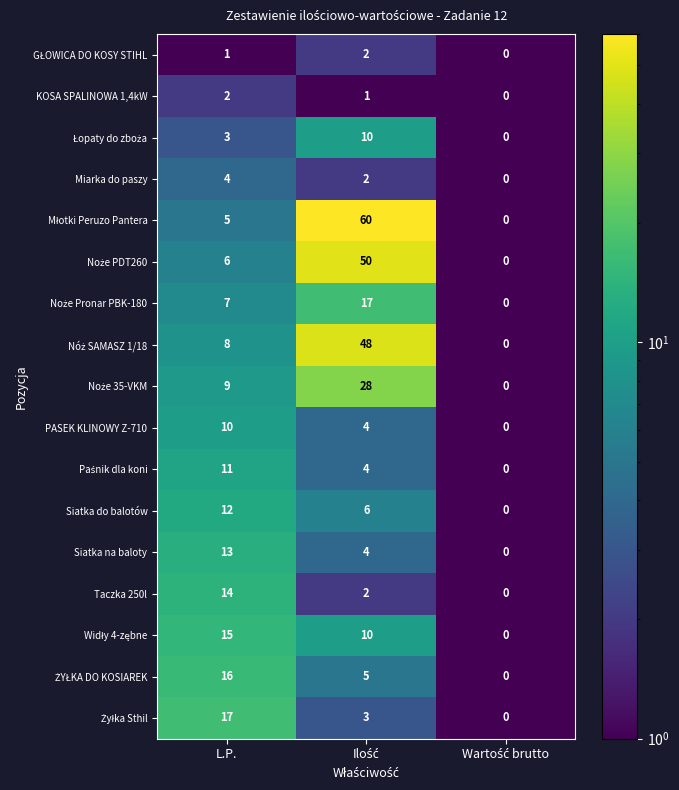

How many positive values does the Siatka na baloty series have?

2